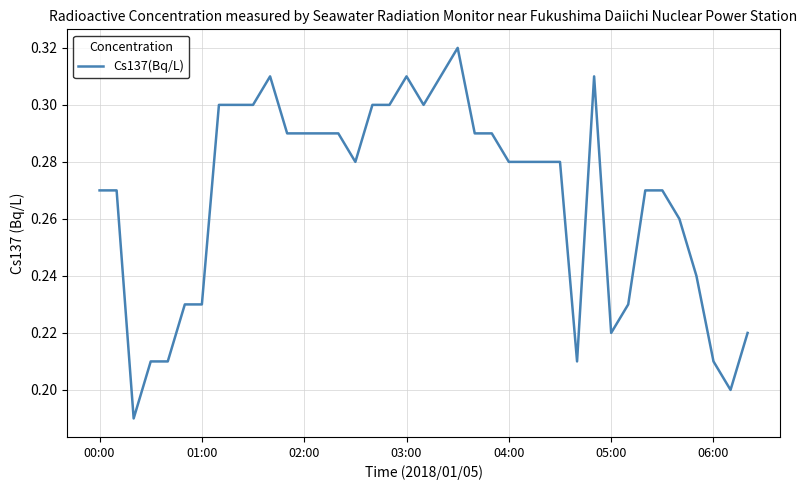

How many lines are shown in the chart?

1